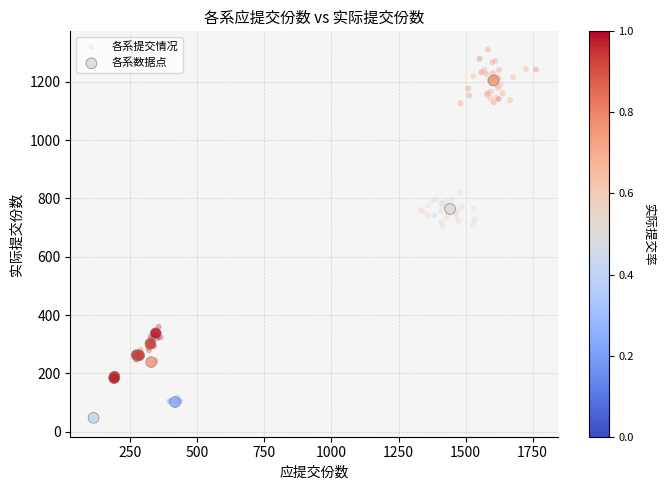

Which series has the widest spread of Y values?

各系提交情况